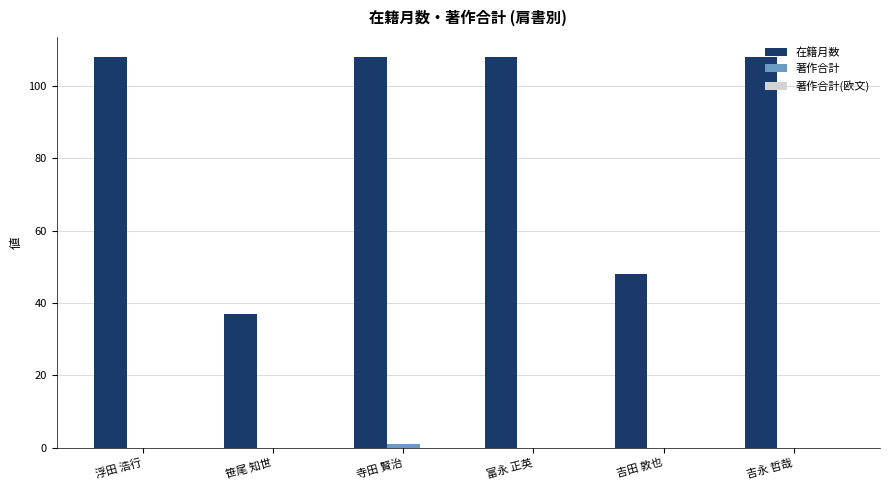

What is the total value across all series at 吉永 哲哉?

108